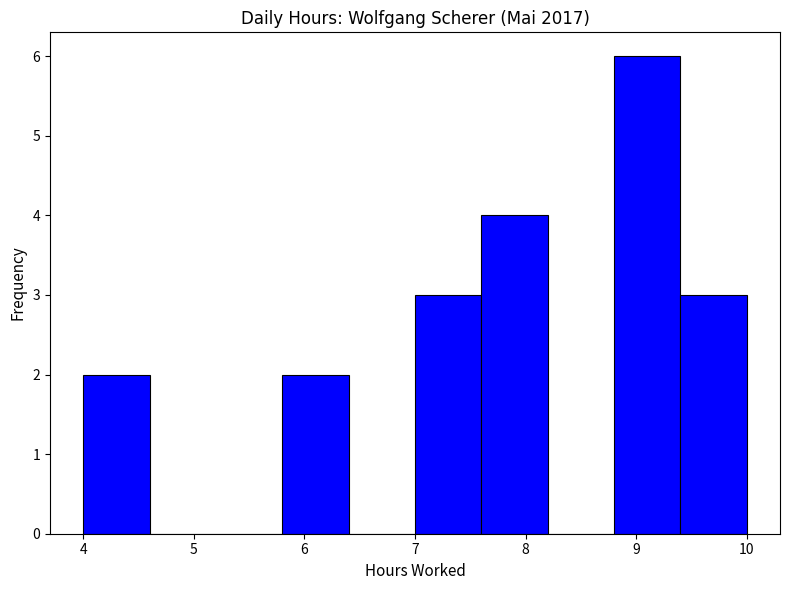

What is the height of the bar covering 8.8 to 9.4 on the x-axis? The values are not printed on the chart, so give them approximately, as read against the axis.

6